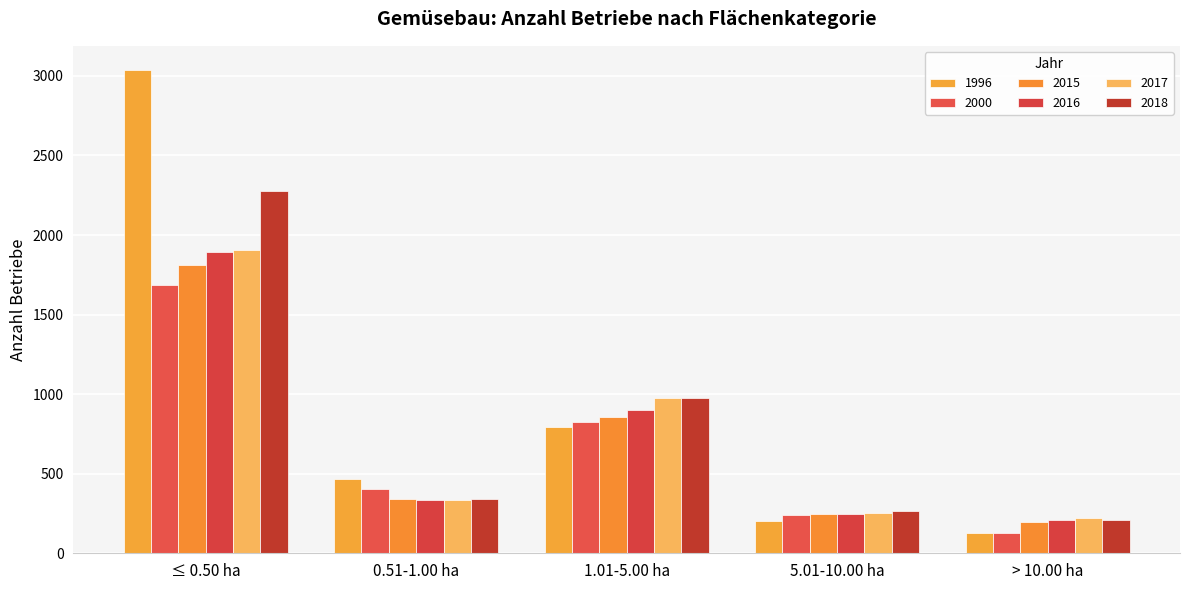

What is the value of the 2015 bar at the 3rd from the left?

854